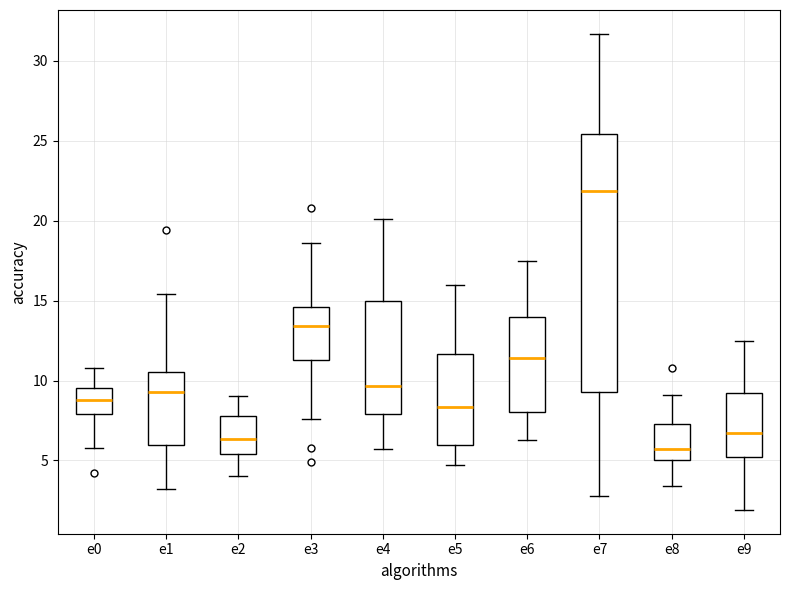

Which box has the highest median line?

e7